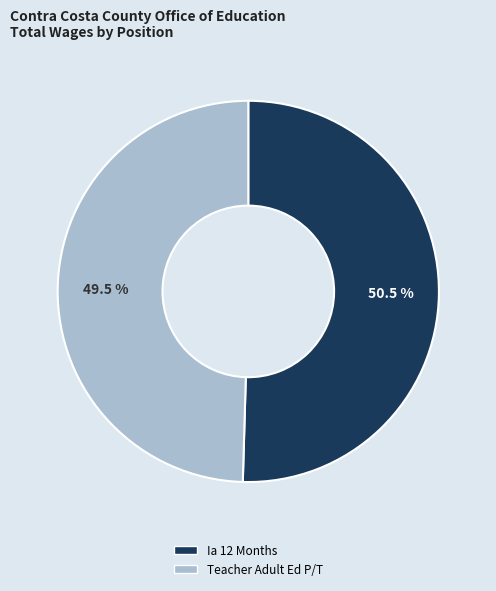

To the nearest percent, what is the difference between the largest and smallest slice percentages?

1%